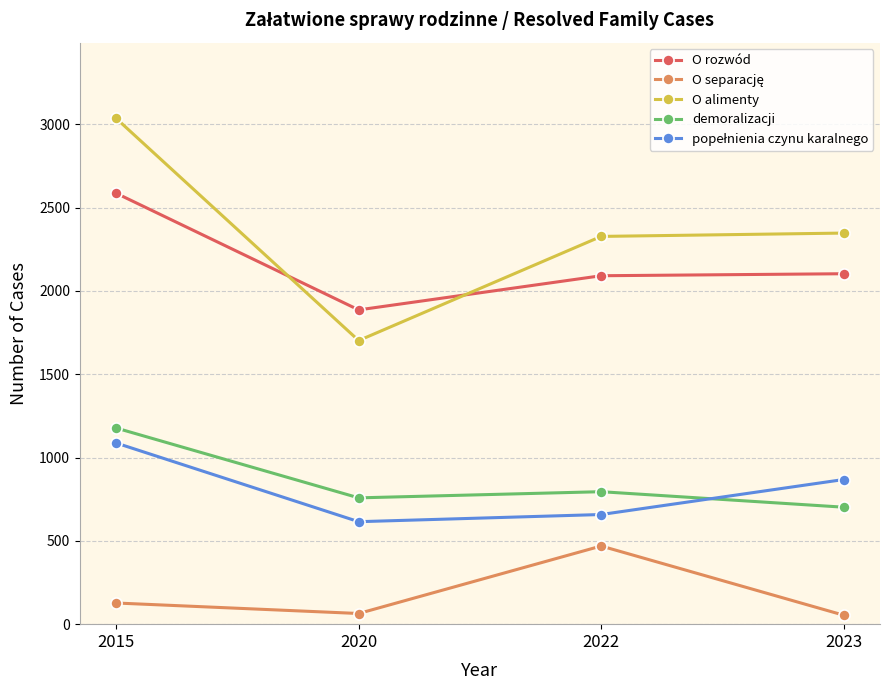

Which category has the highest value in the O alimenty series?

2015